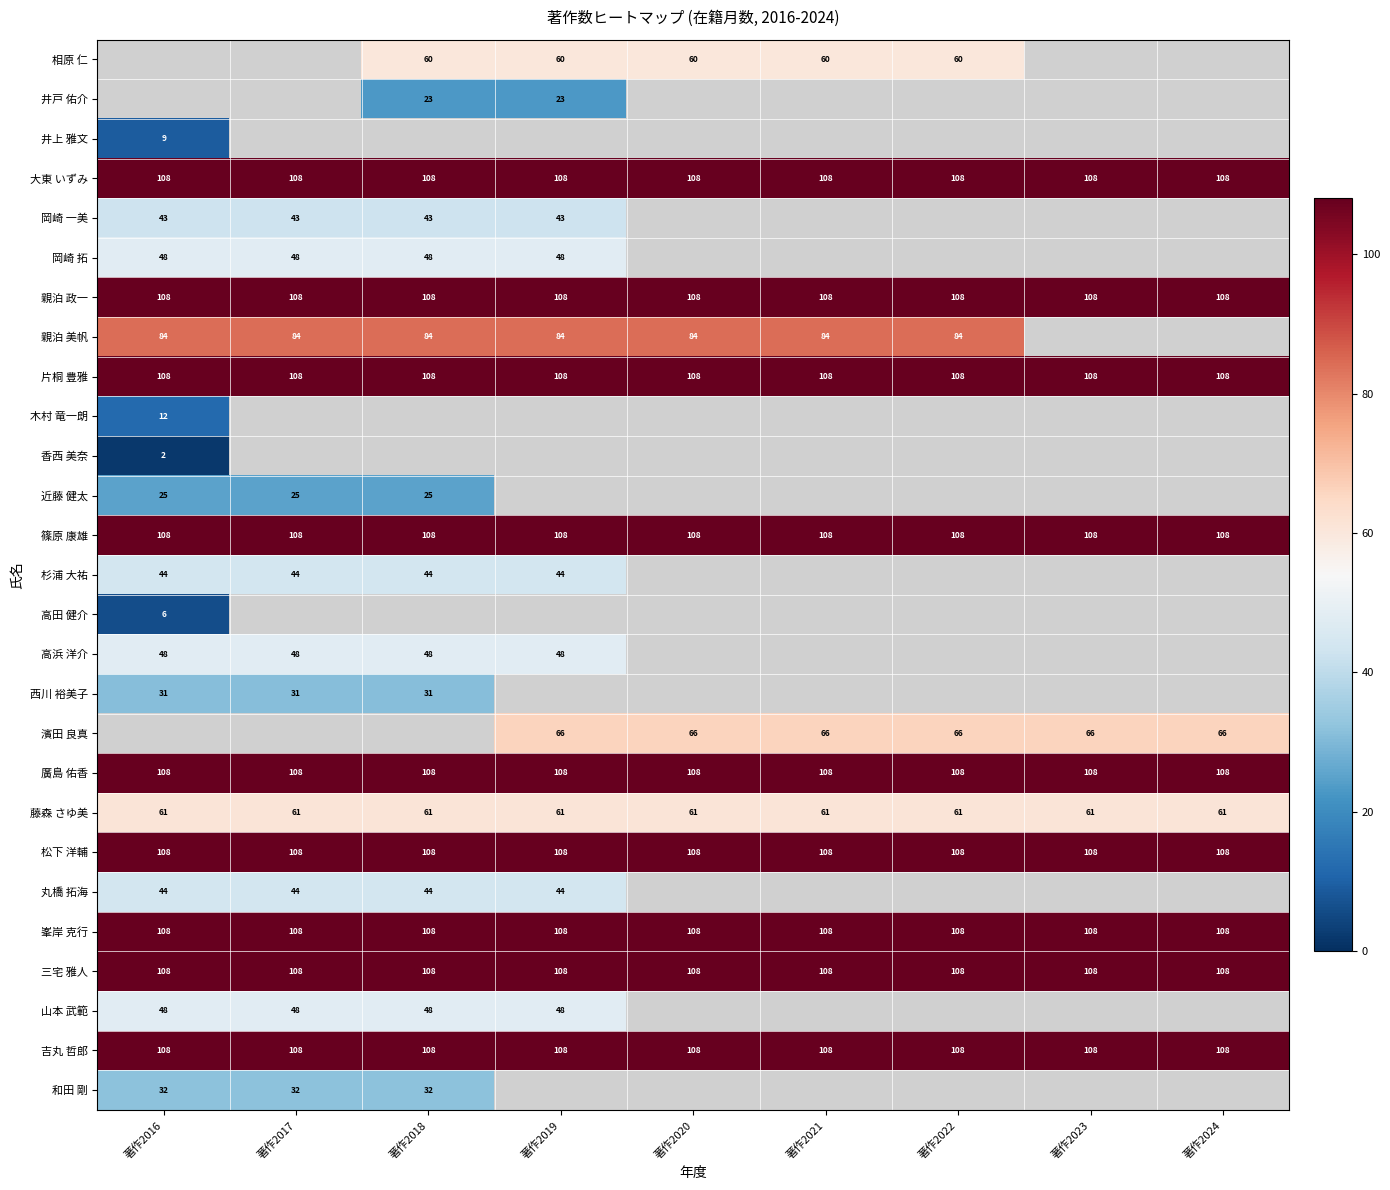

Count the number of data series in this chart.

27